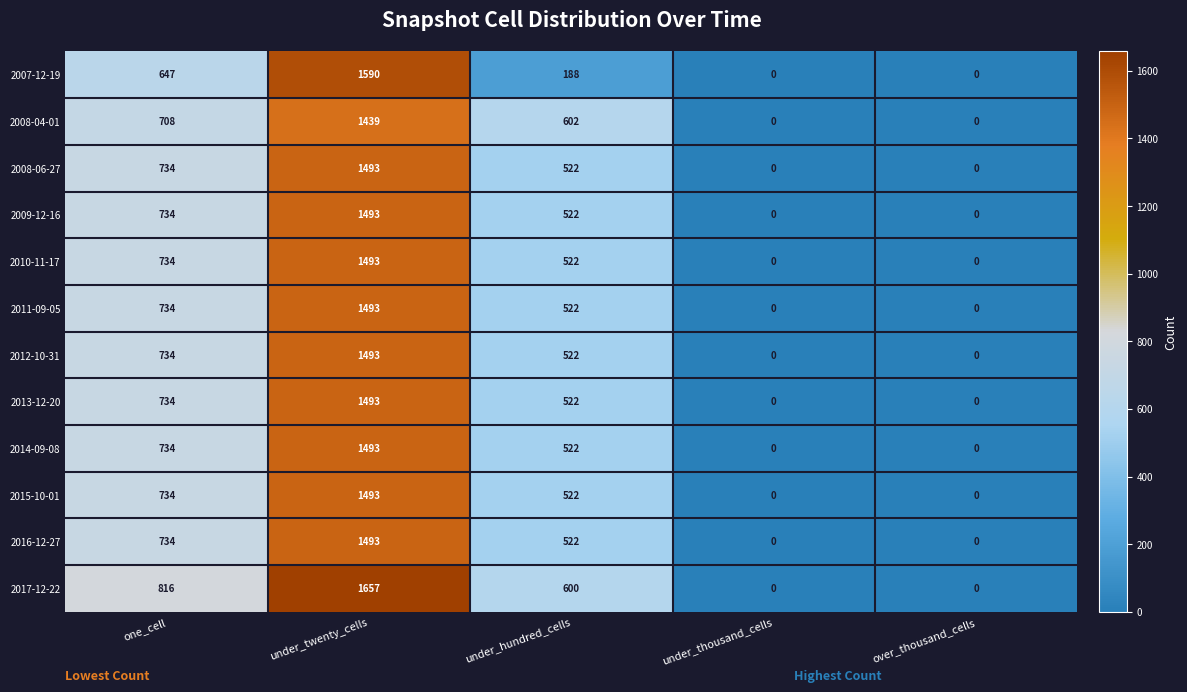

Which series has the largest total across all categories?

2017-12-22